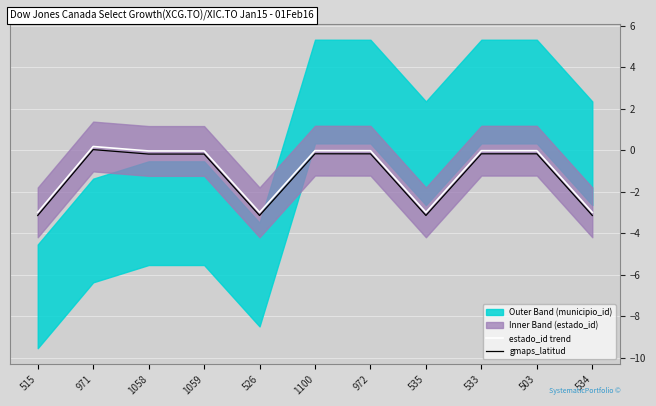

How many data points in gmaps_latitud are above 0?

1